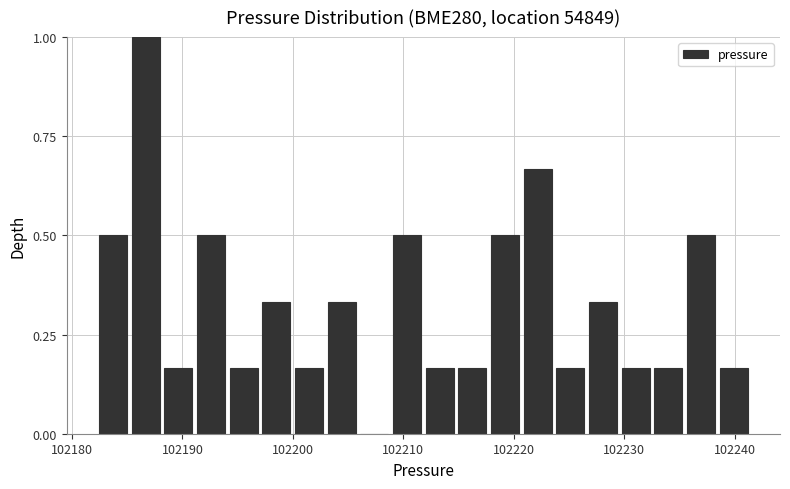

Read against the x-axis, roughly where is the centre of the tallest bar?

102187